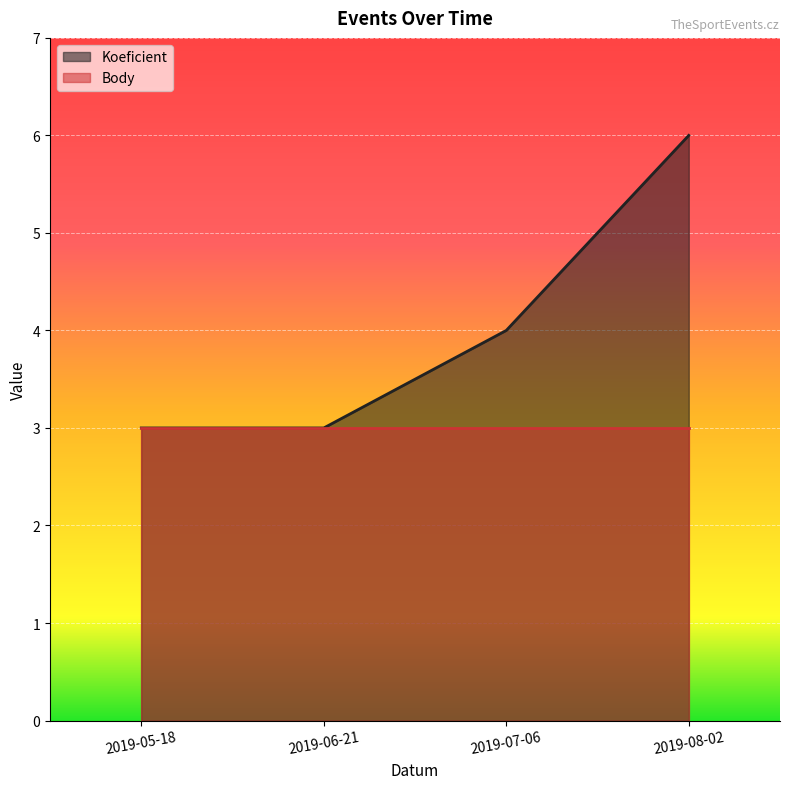

Which has a higher value, 2019-08-02 or 2019-05-18?

2019-08-02